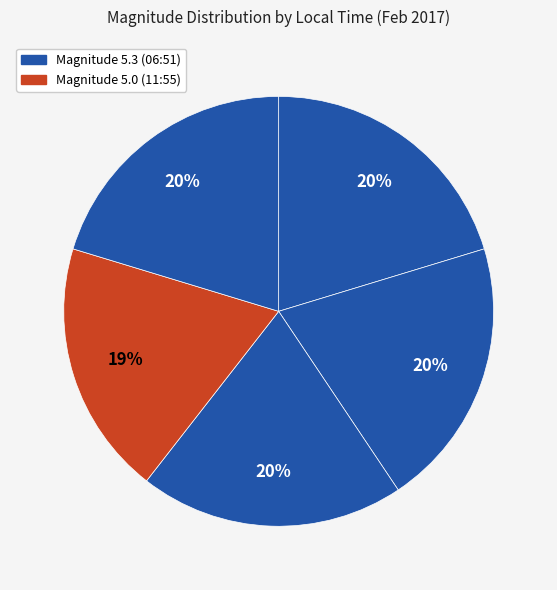

How many segments does this pie chart have?

5